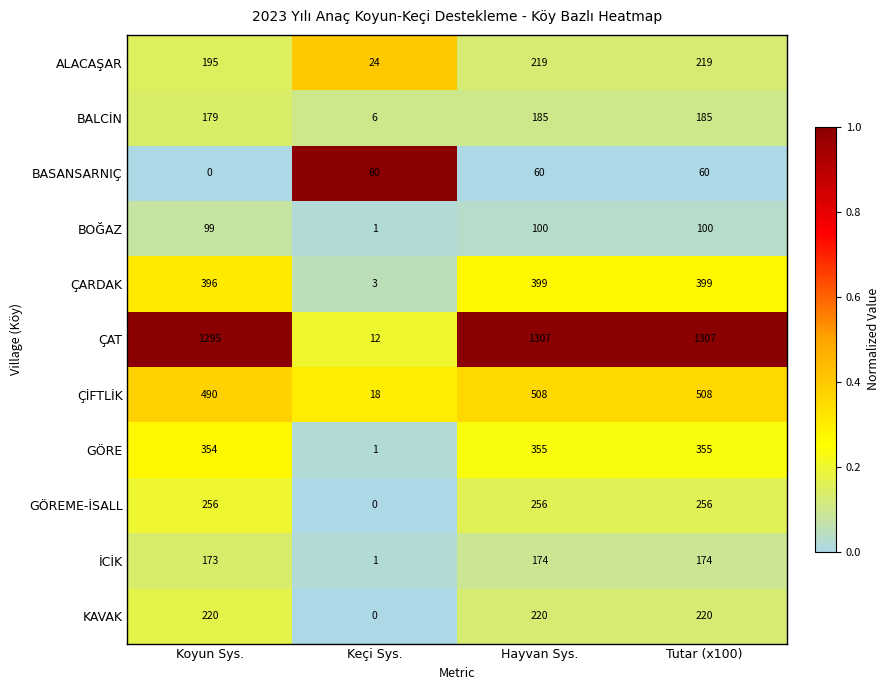

True or false: BOĞAZ has a value of 45 at Koyun Sys..

False